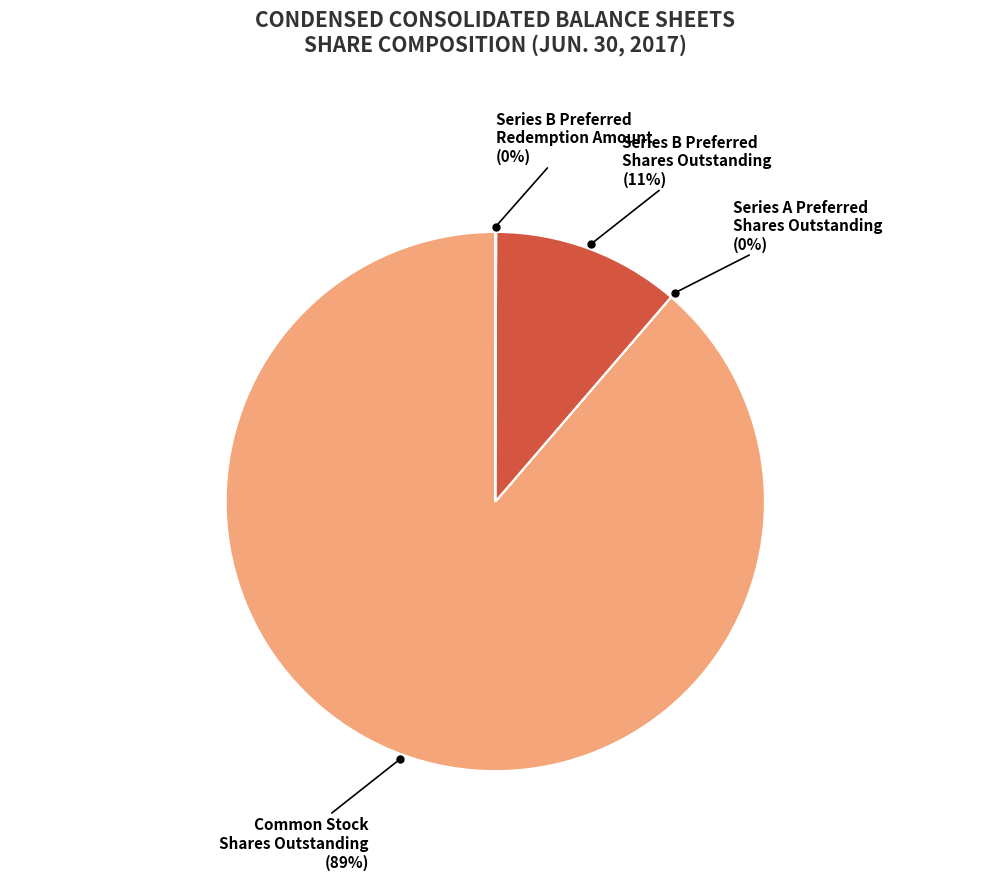

Is there a majority slice in this chart?

Yes